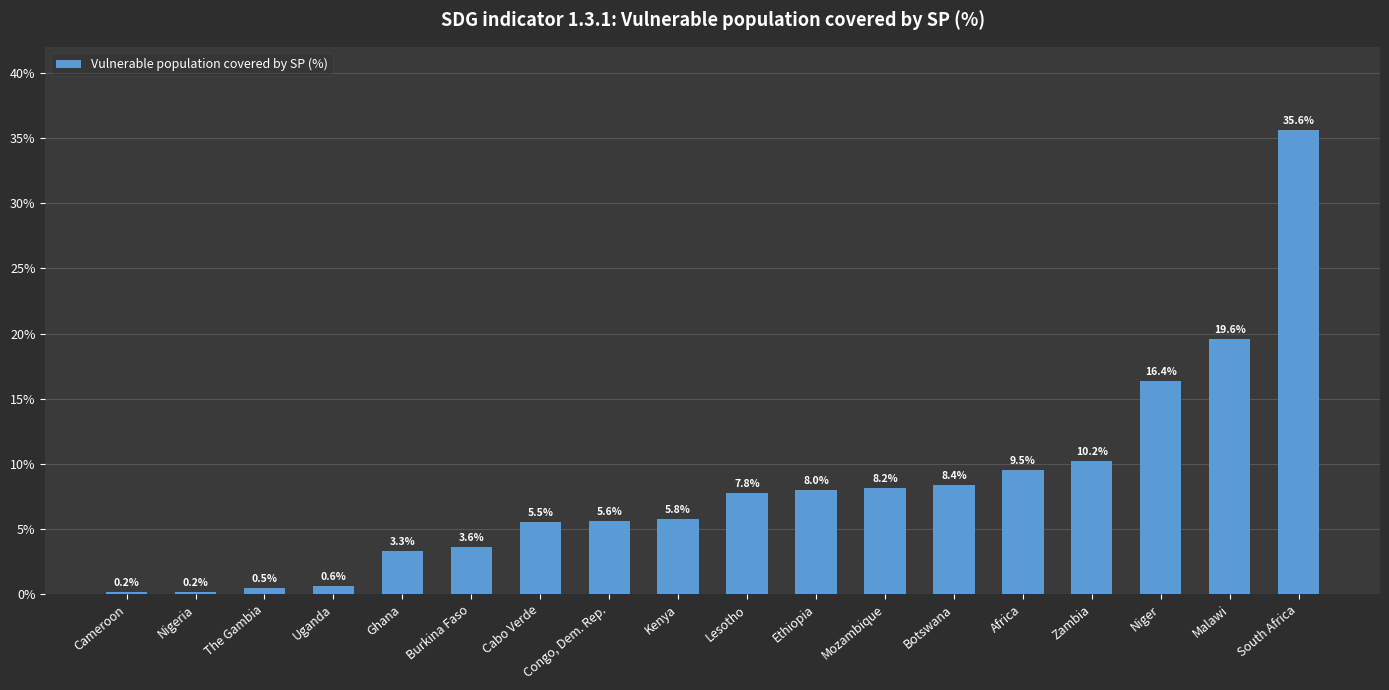

Is it true that the value at Botswana is 8.4?

True